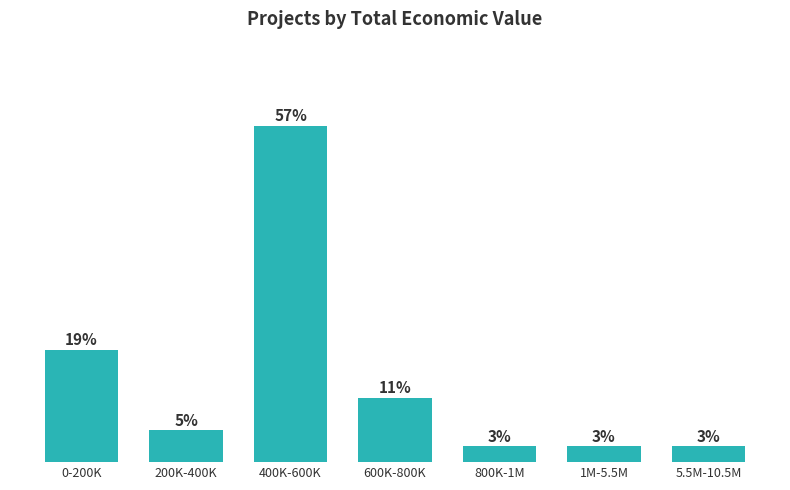

Are the bars horizontal?

No